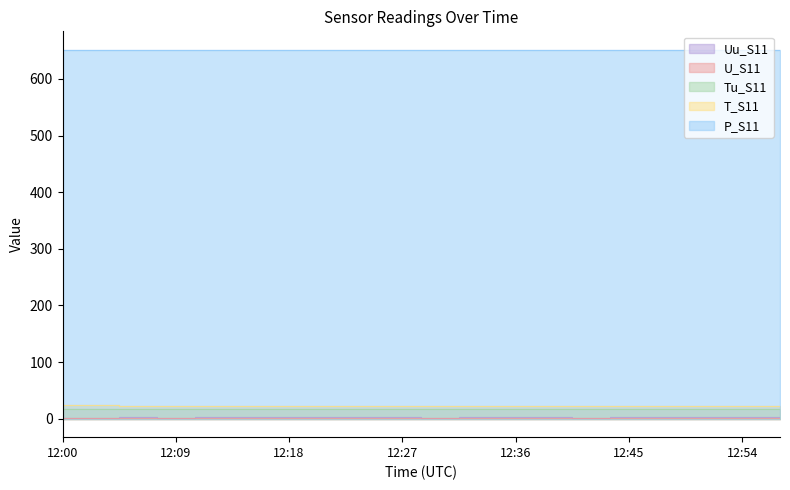

Is it true that U_S11 equals 2.5 at 12:39?

False